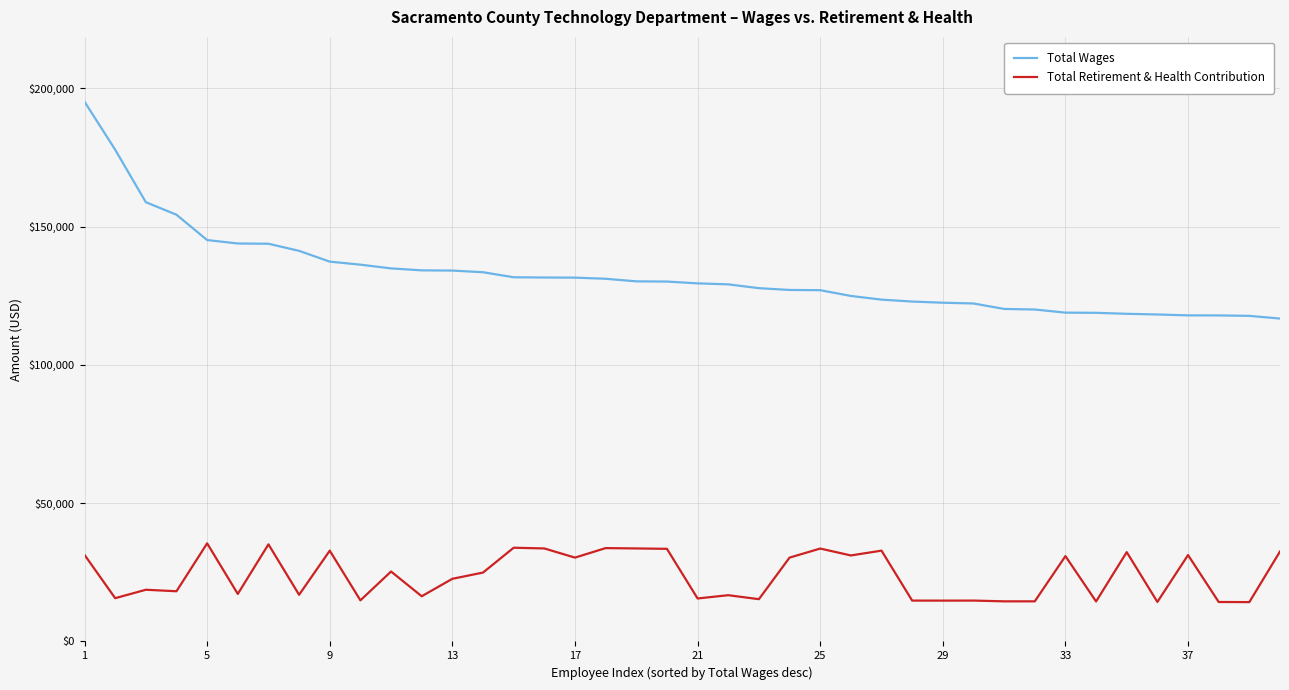

Which series has the largest total across all categories?

Total Wages